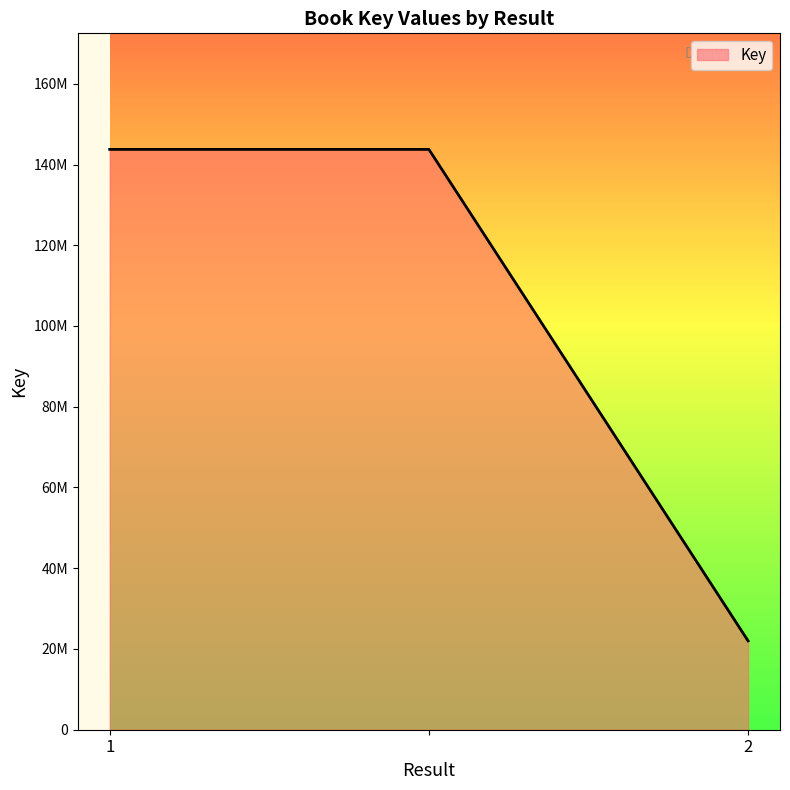

Does the chart have visible grid lines?

No